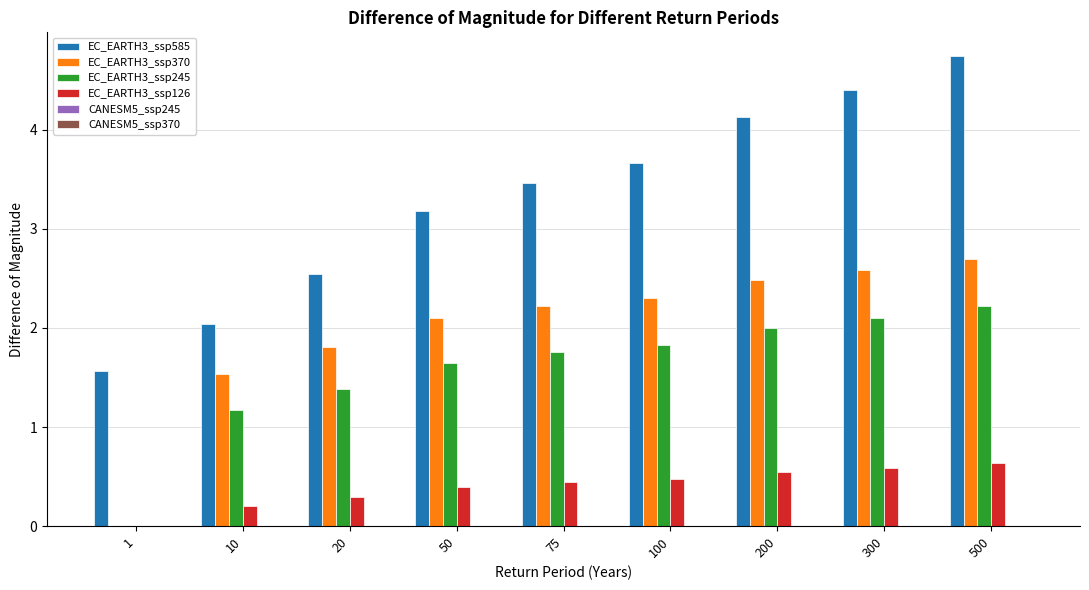

Are the bars grouped side by side (vs. stacked)?

Yes